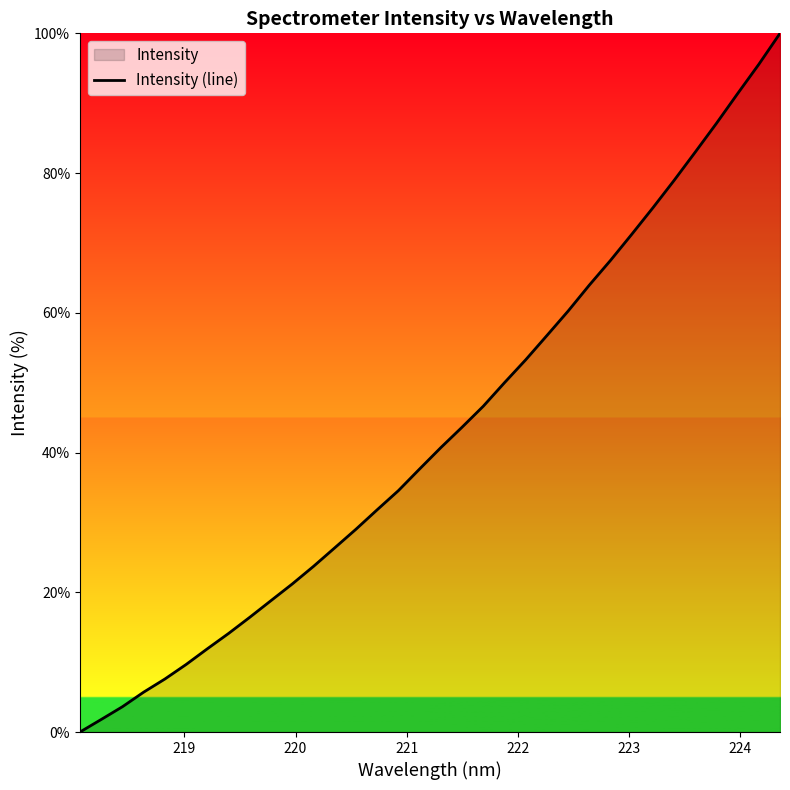

How many values are below 40?

17